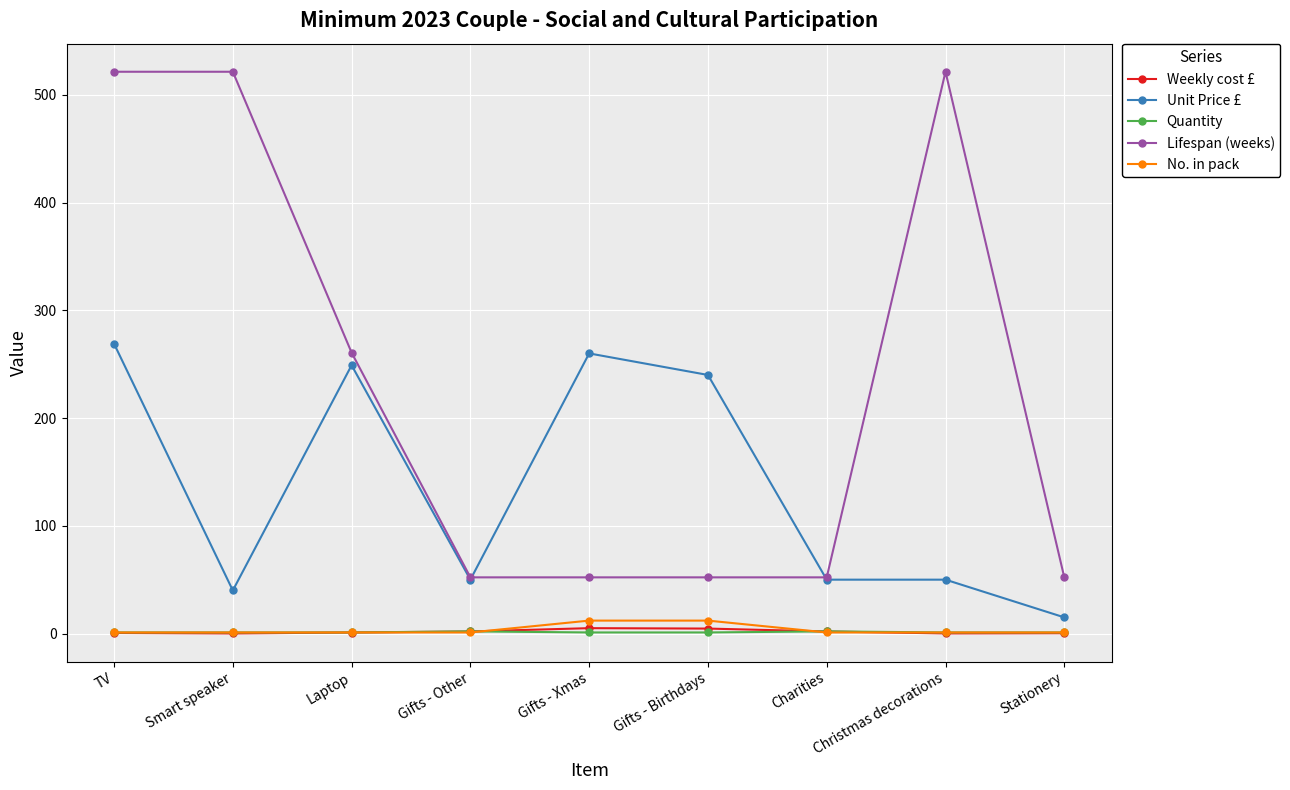

Which series has the largest range (max minus min)?

Lifespan (weeks)